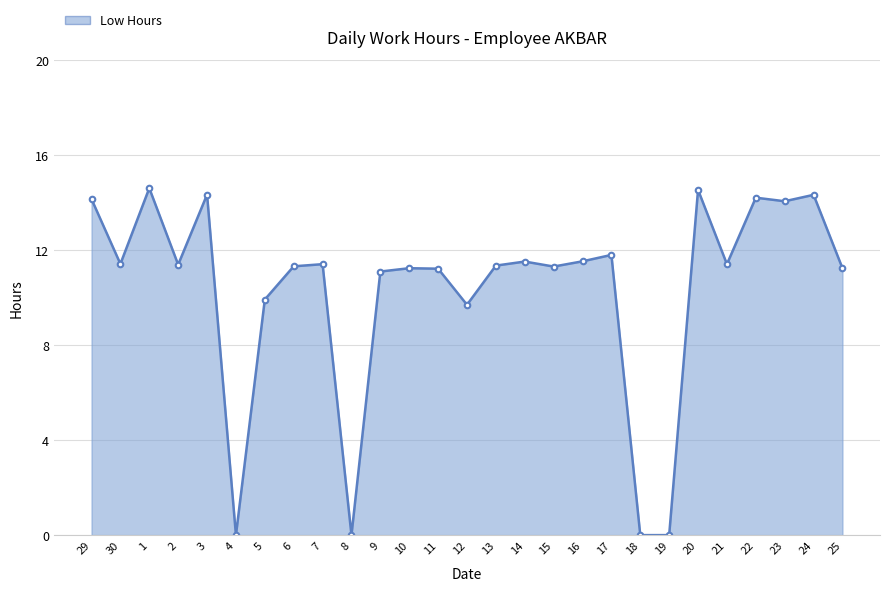

The chart shows a value of 11.2 at 11. True or false?

True